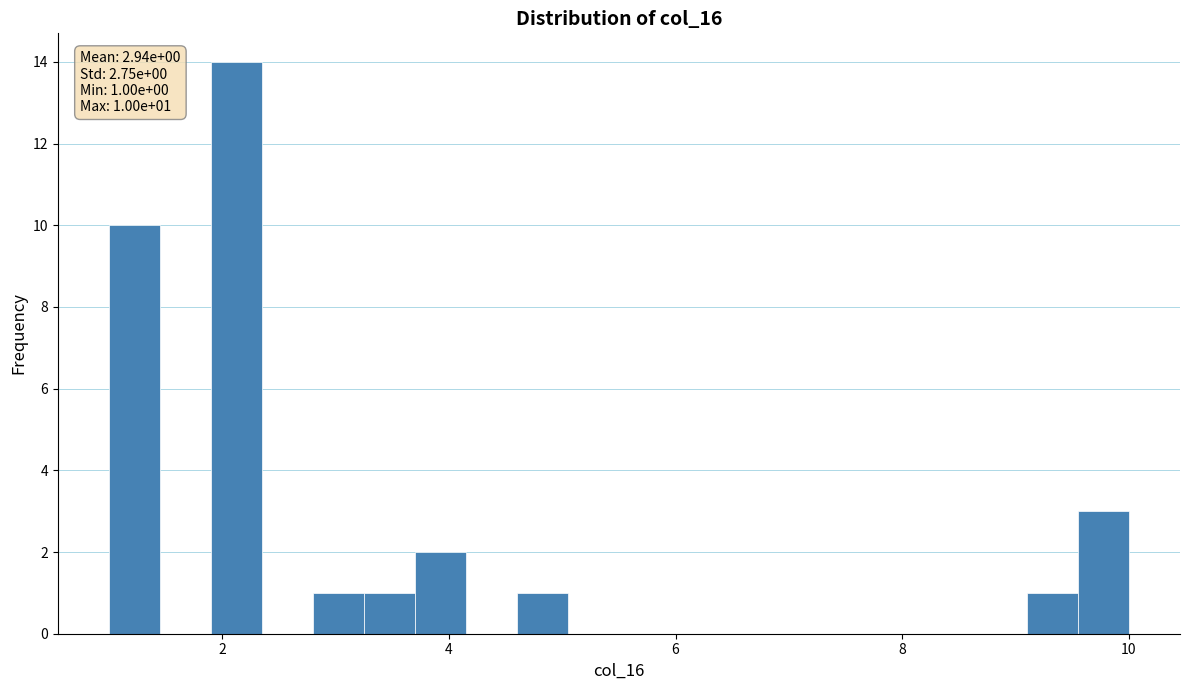

Around what value on the x-axis is the tallest bar? Give the approximate position of its centre, as read against the axis.

2.2